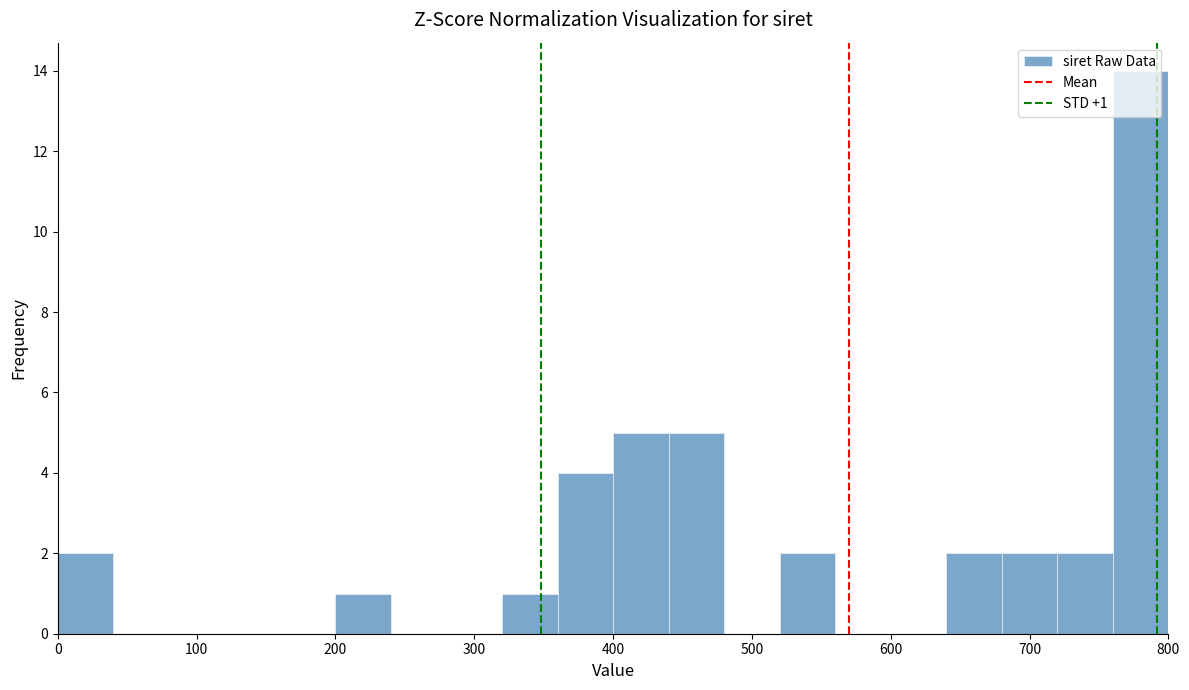

Which range on the x-axis has the tallest bar?

760 to 800